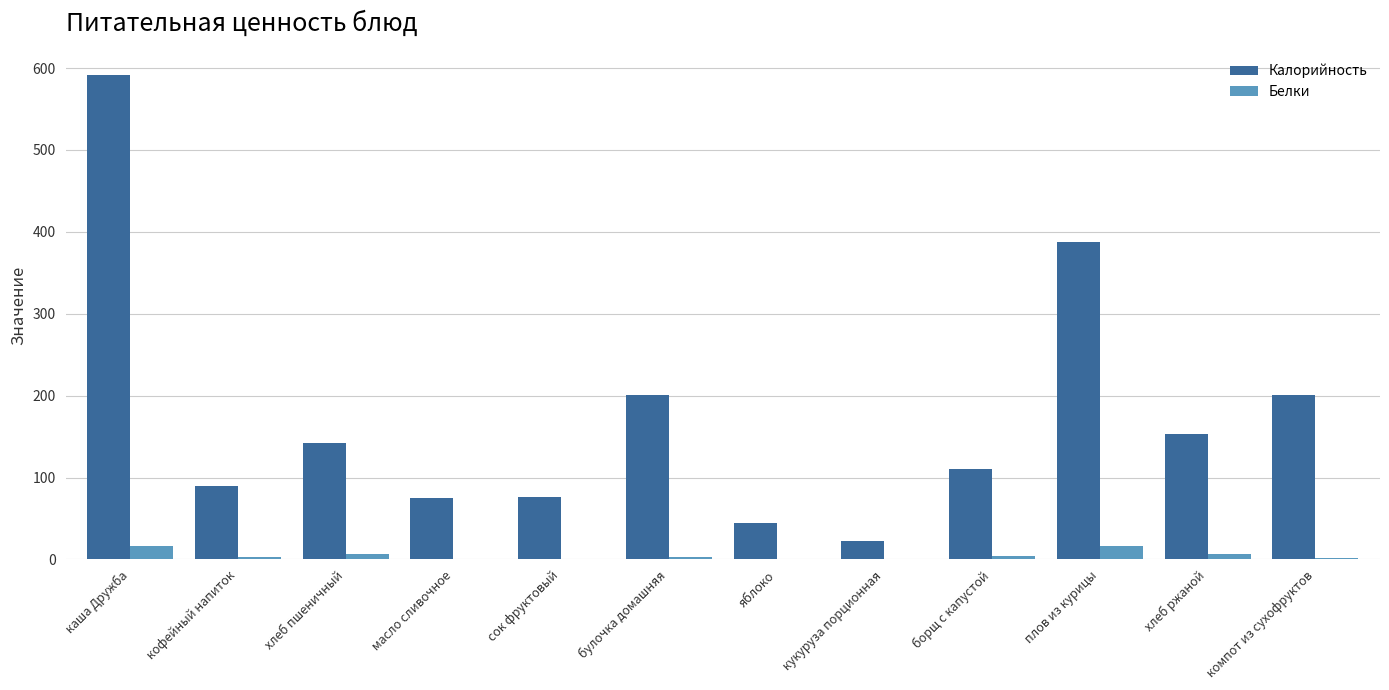

The Белки series shows 0.9 at кукуруза порционная. True or false?

True